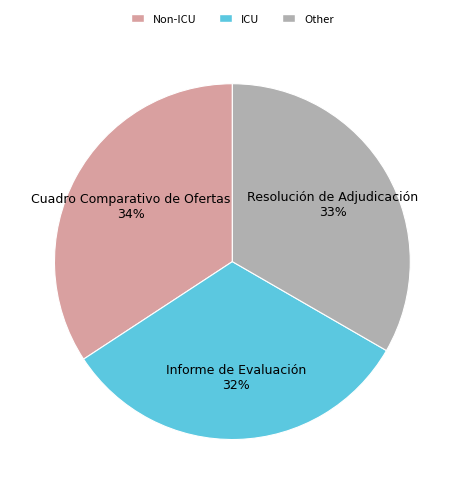

To the nearest percent, what is the difference between the largest and smallest slice percentages?

2%